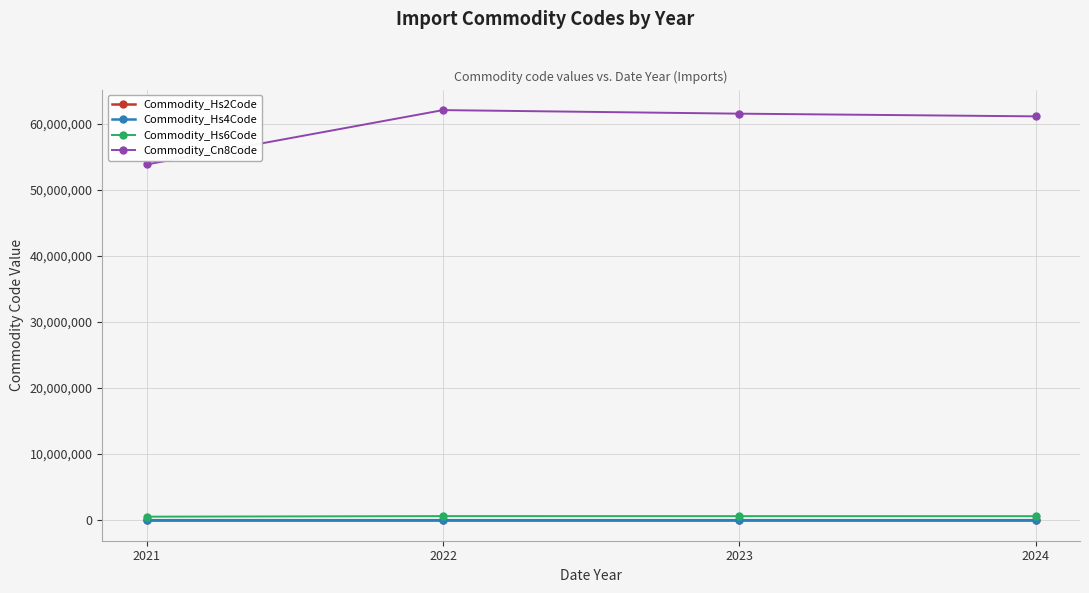

Which series has the widest spread of values?

Commodity_Cn8Code